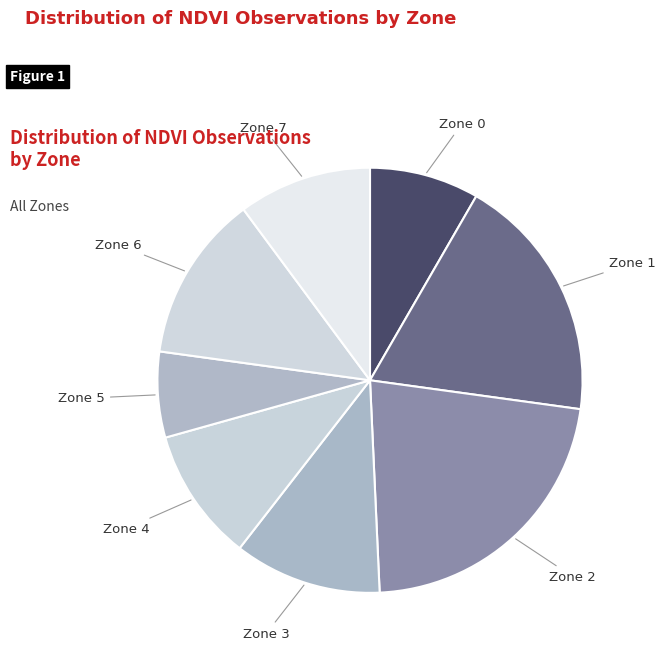

Do Zone 6 and Zone 0 together represent more than half of the pie?

No